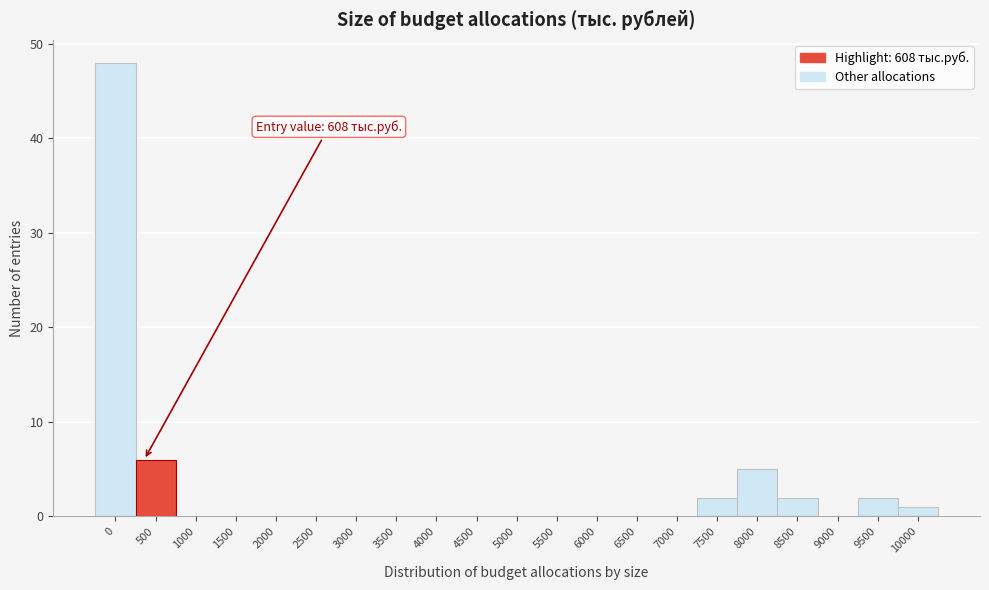

Reading left to right, list all the values displayed in this chart.

0=48	500=6	1000=0	1500=0	2000=0	2500=0	3000=0	3500=0	4000=0	4500=0	5000=0	5500=0	6000=0	6500=0	7000=0	7500=2	8000=5	8500=2	9000=0	9500=2	10000=1